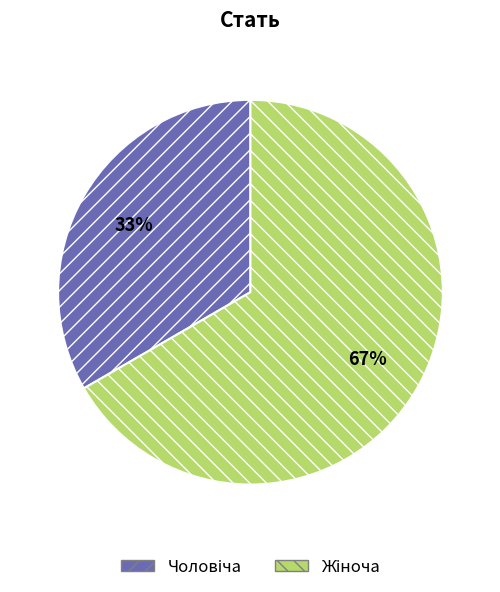

Is there a majority slice in this chart?

Yes